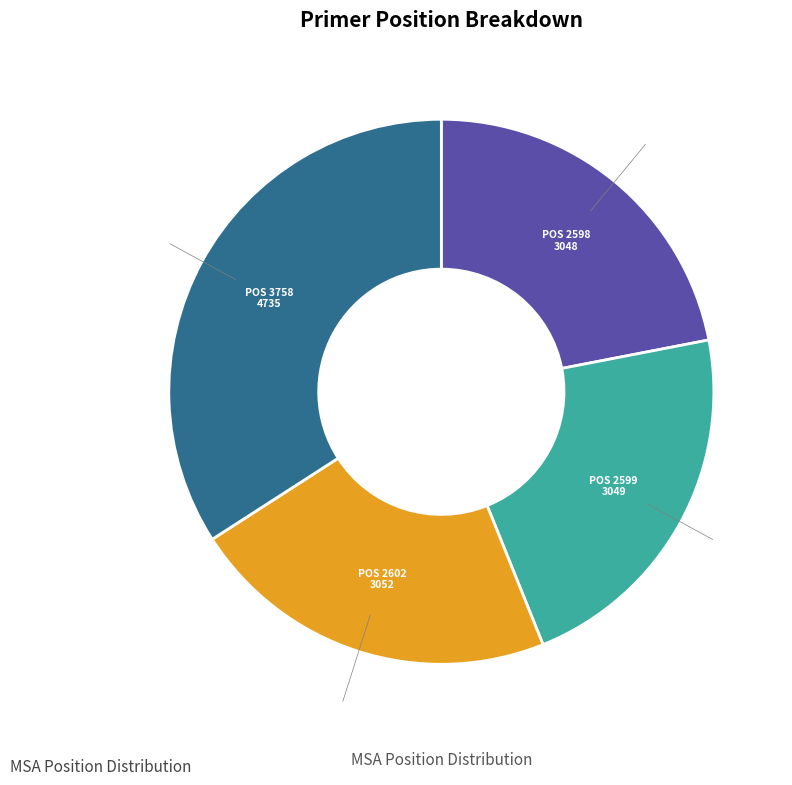

Does any single category account for the majority?

No